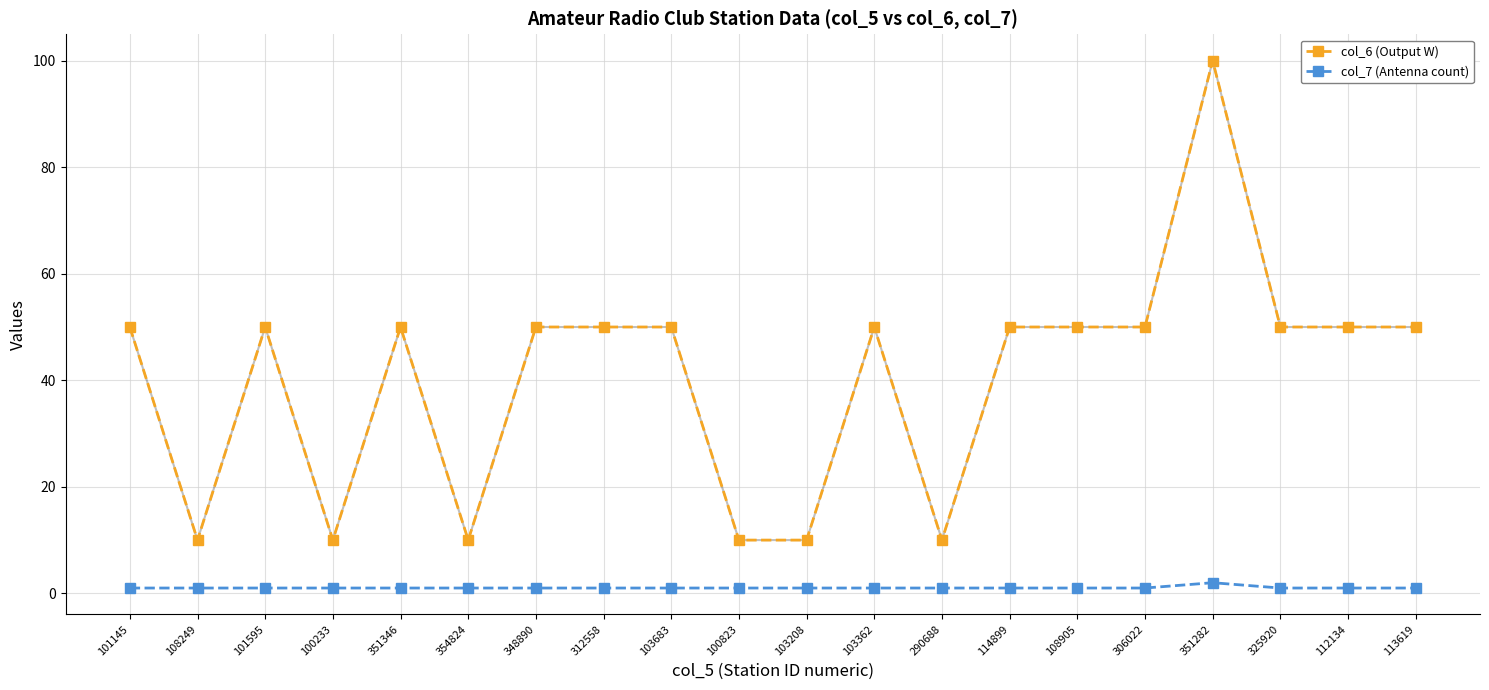

What is the total value across all series at 354824?

11